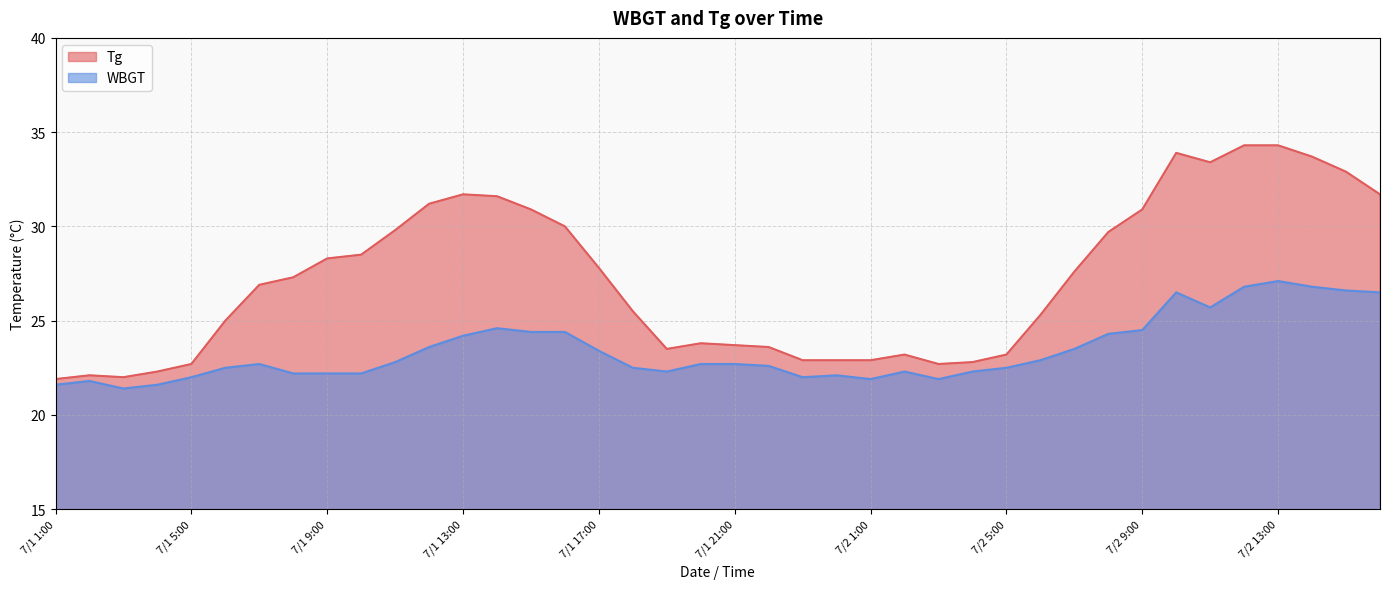

Which series has the largest range (max minus min)?

Tg